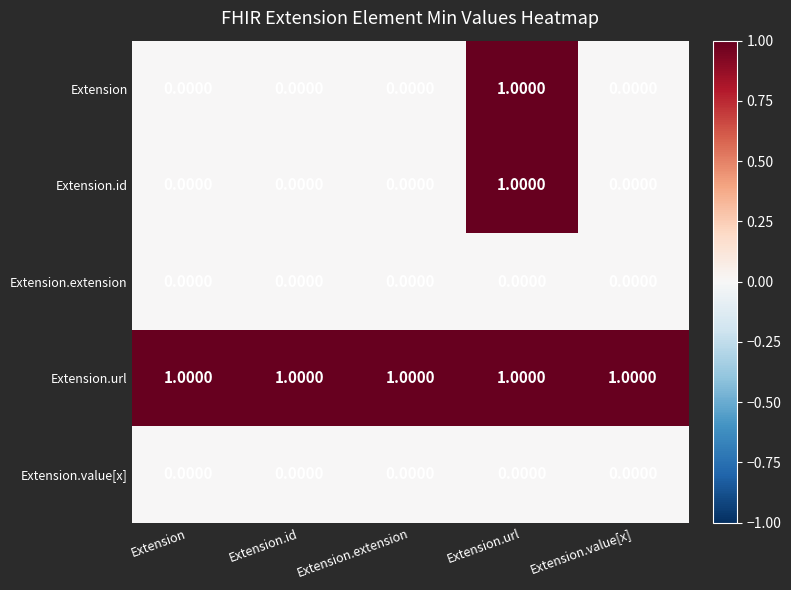

Count the number of categories in the chart.

5